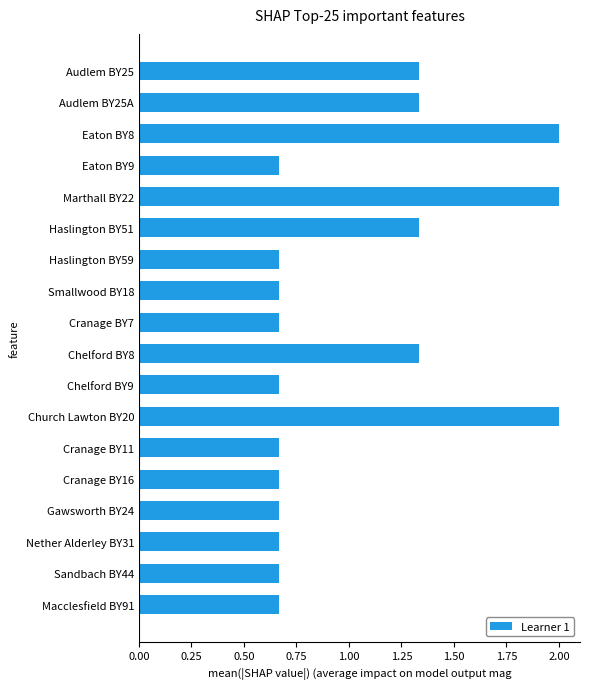

What is the label of the 4th bar from the bottom?

Gawsworth BY24